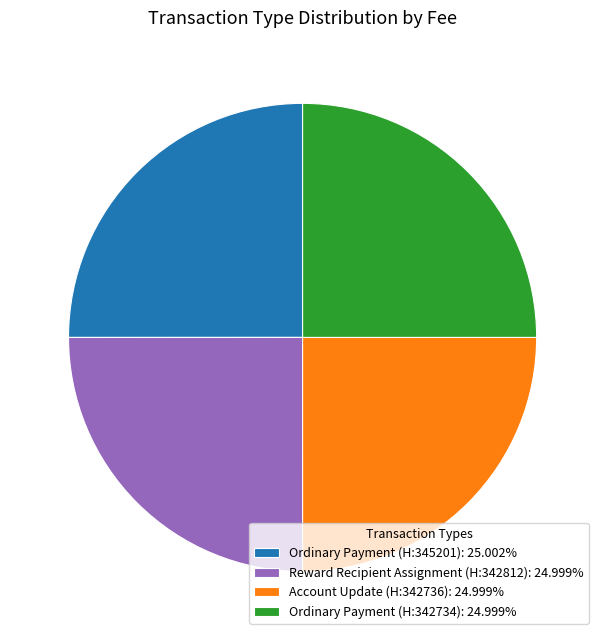

What is the ratio of the value at Reward Recipient Assignment (H:342812): 24.999% to the value at Ordinary Payment (H:345201): 25.002%?

1.0